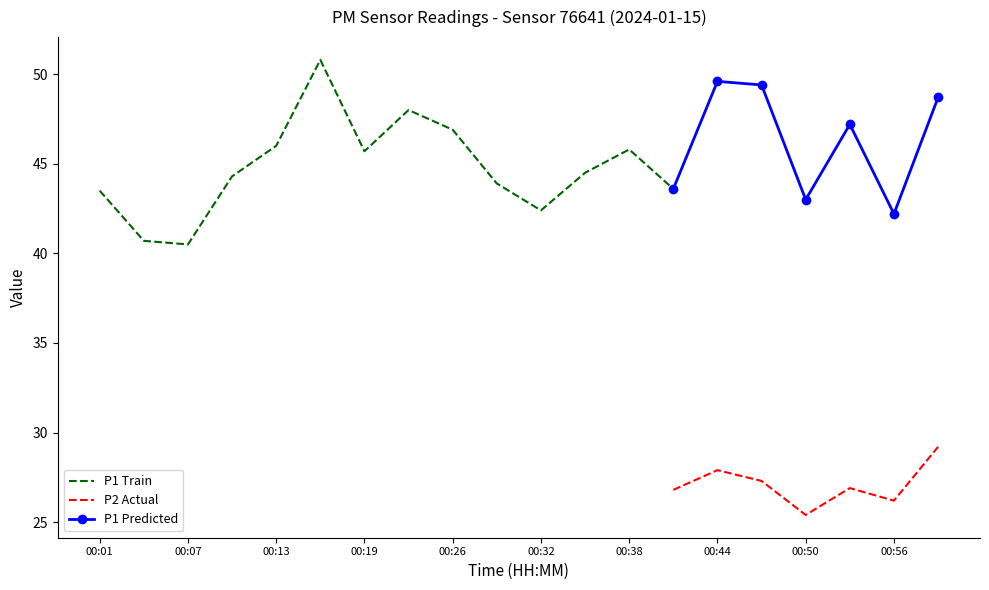

True or false: P1 Predicted and P2 Actual cross at least once.

False